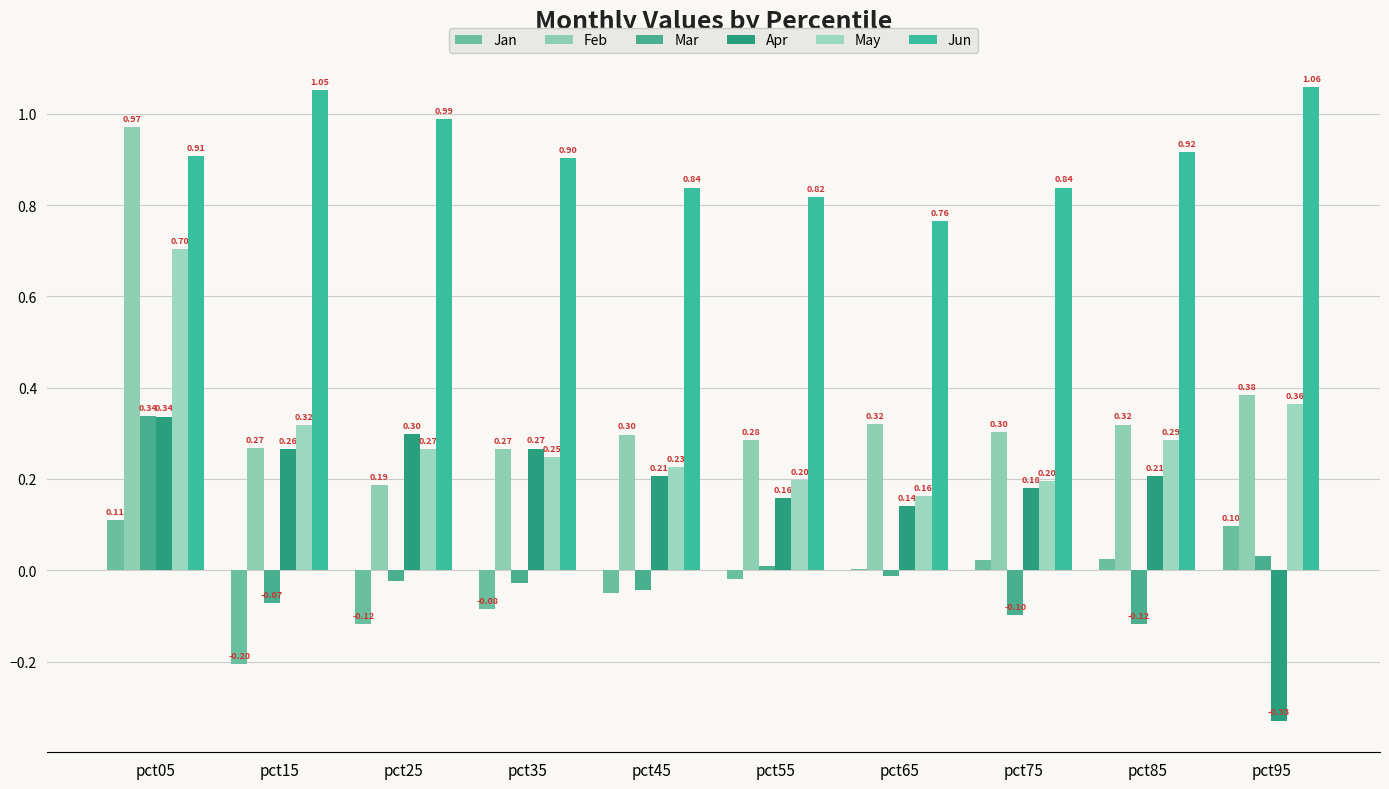

Which category has the highest value in the Jun series?

pct95